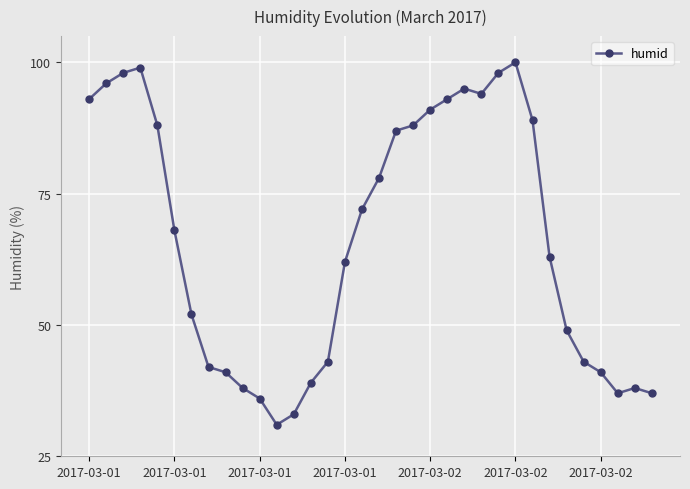

What is the minimum value shown in the chart?

31